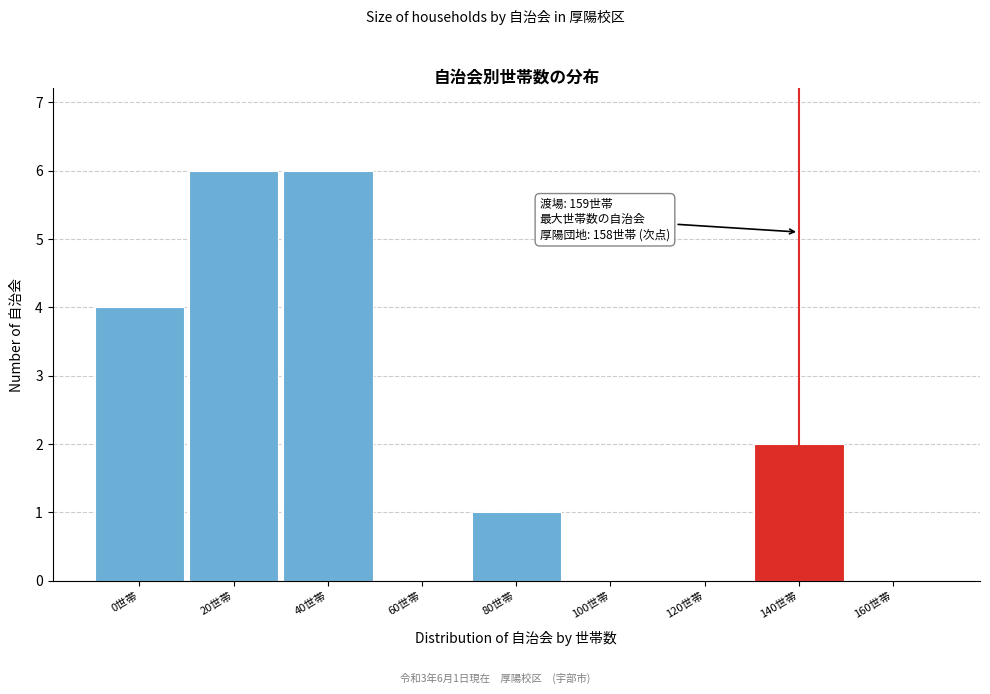

Reading right to left, list all the values displayed in this chart.

160世帯=0	140世帯=2	120世帯=0	100世帯=0	80世帯=1	60世帯=0	40世帯=6	20世帯=6	0世帯=4